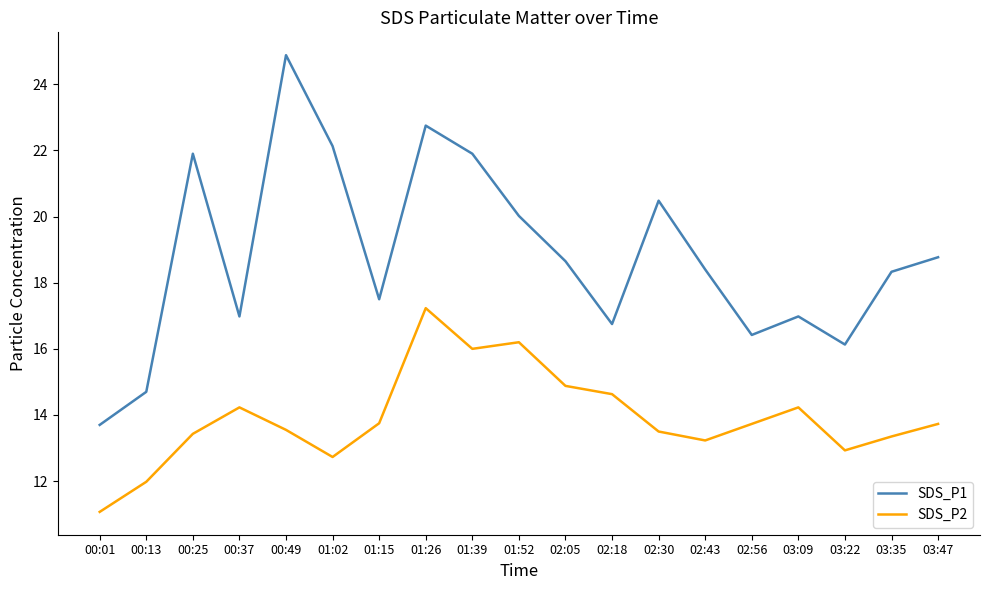

Is the value of SDS_P1 at 02:43 greater than the value of SDS_P2 at 03:47?

Yes